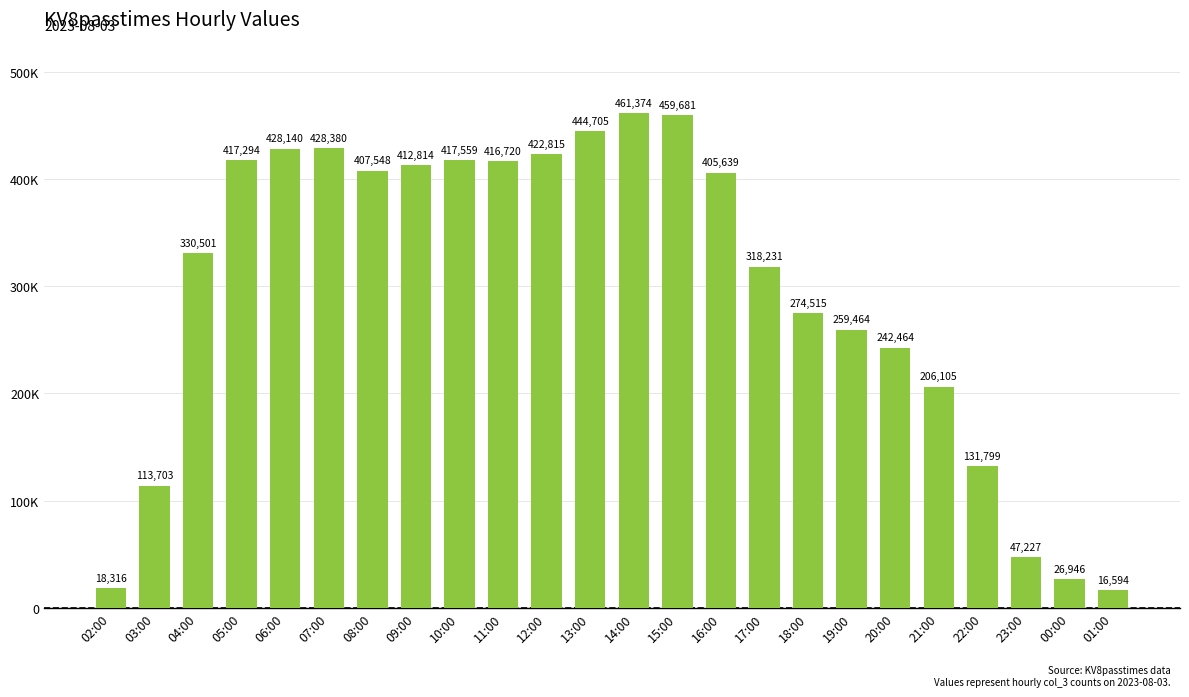

Between 17:00 and 06:00, which is larger?

06:00